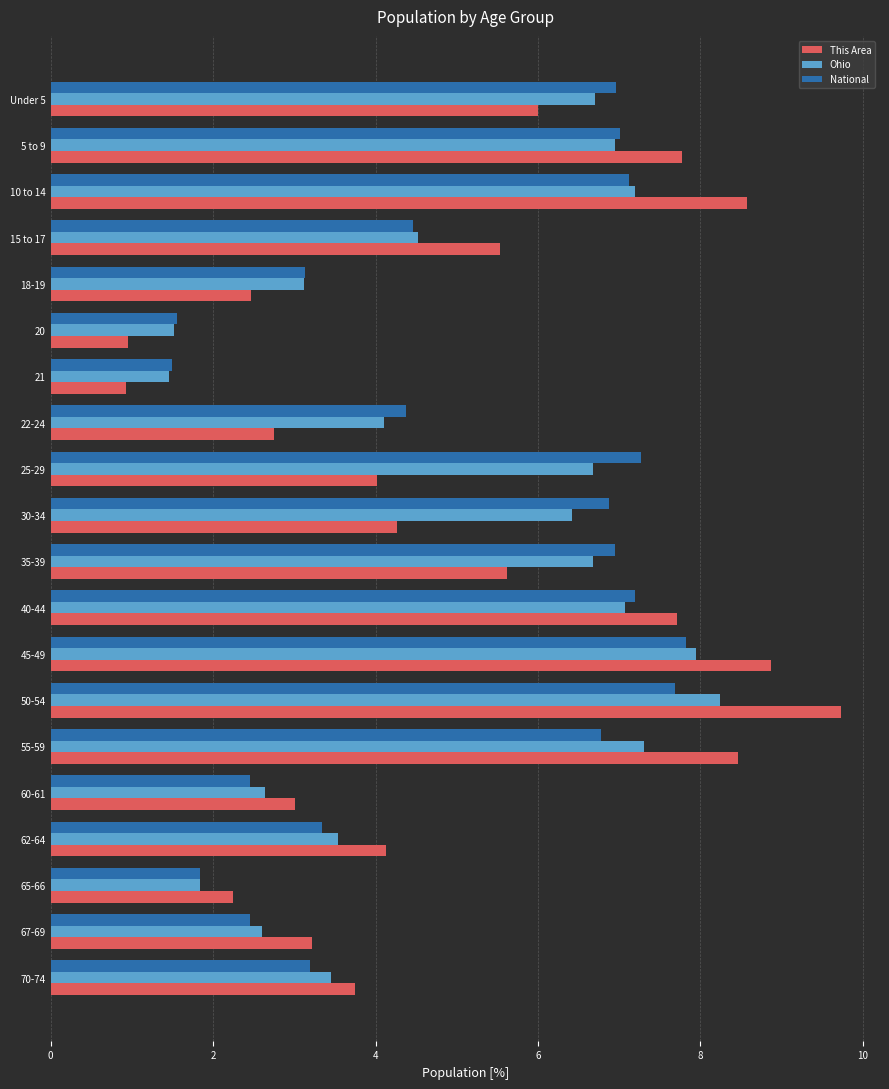

What is the difference between the maximum and minimum values in the This Area series?

8.8